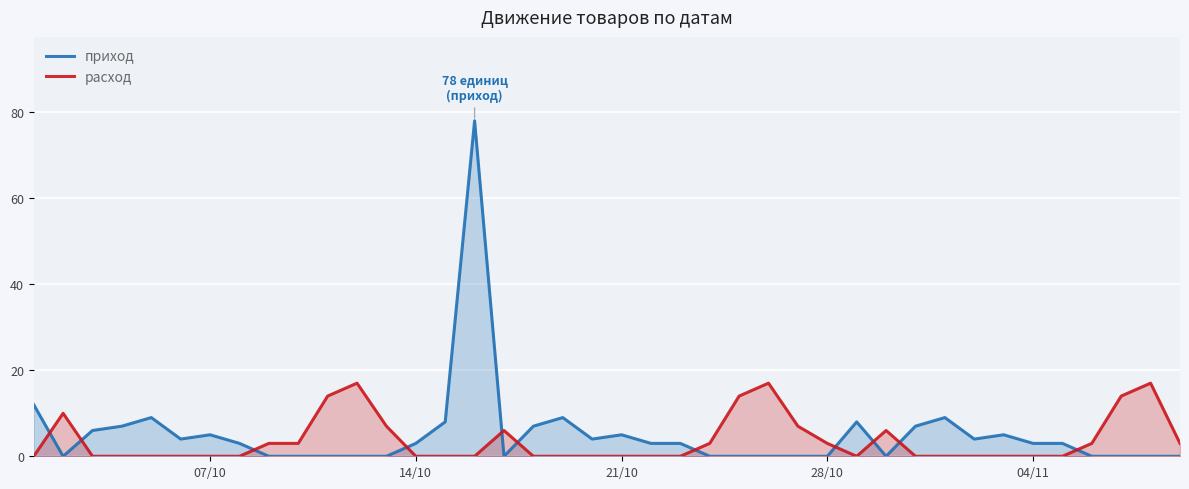

How many interior local peaks does the приход series have?

8